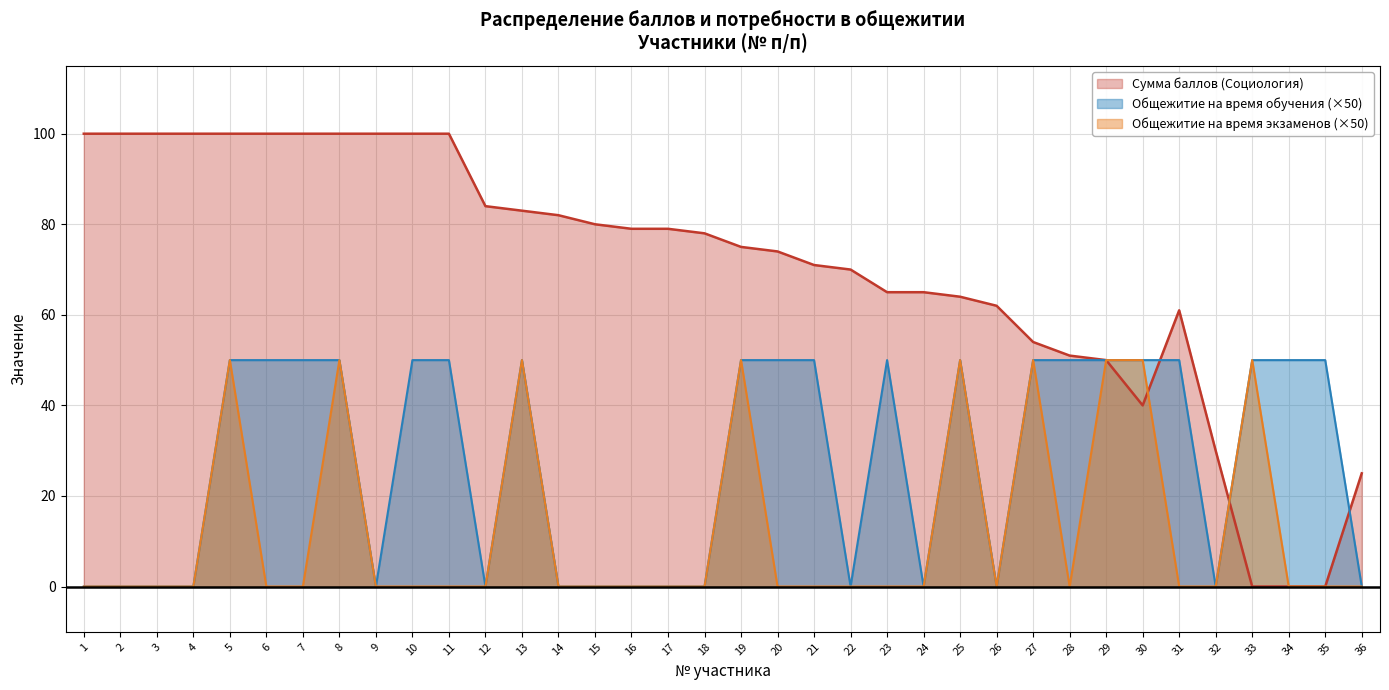

Between which two adjacent categories do Требуется общежитие на время экзаменов and Сумма баллов (Социология) first intersect?

30 and 31